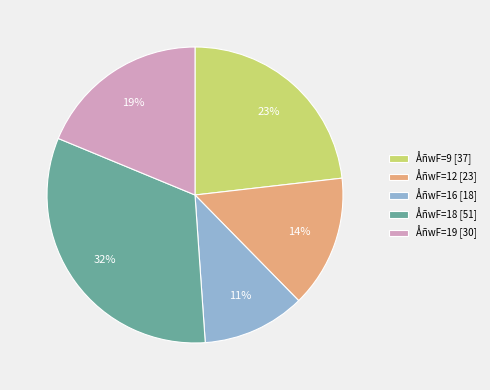

True or false: ÅñwF=16 [18] accounts for 1% of the total.

False